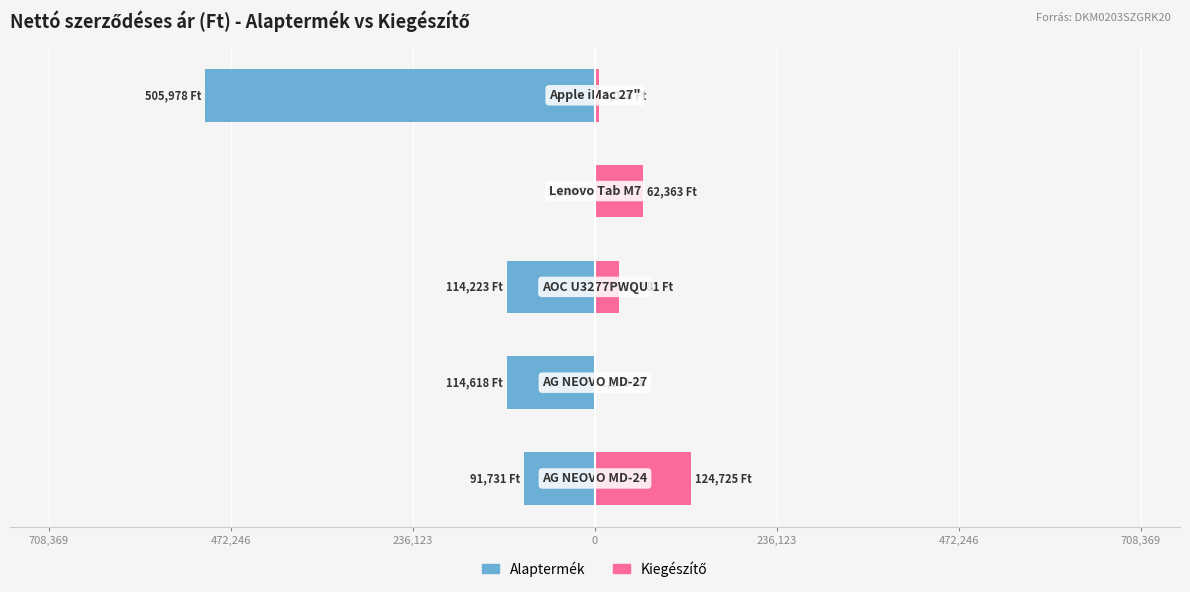

What is the average value of the Alaptermék series?

-165558